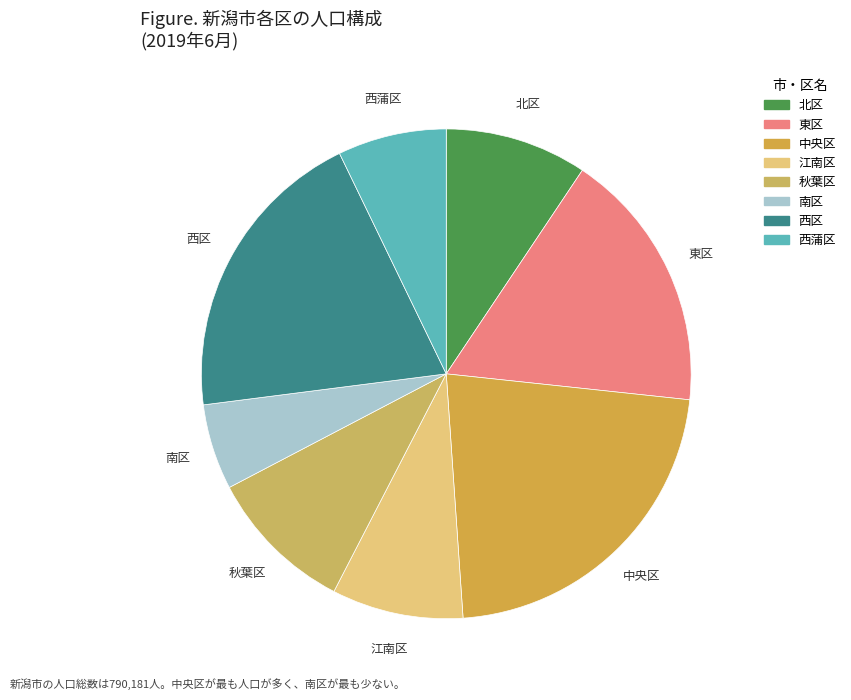

True or false: 秋葉区 accounts for 10% of the total.

True